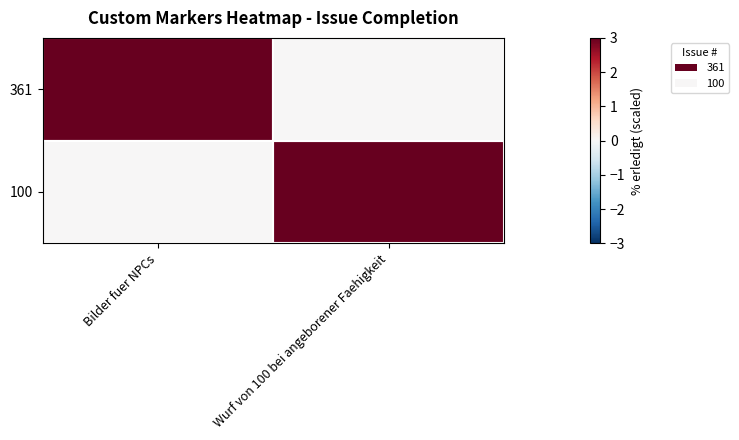

What is the spread (max minus min) of values at Wurf von 100 bei angeborener Faehigkeit?

3